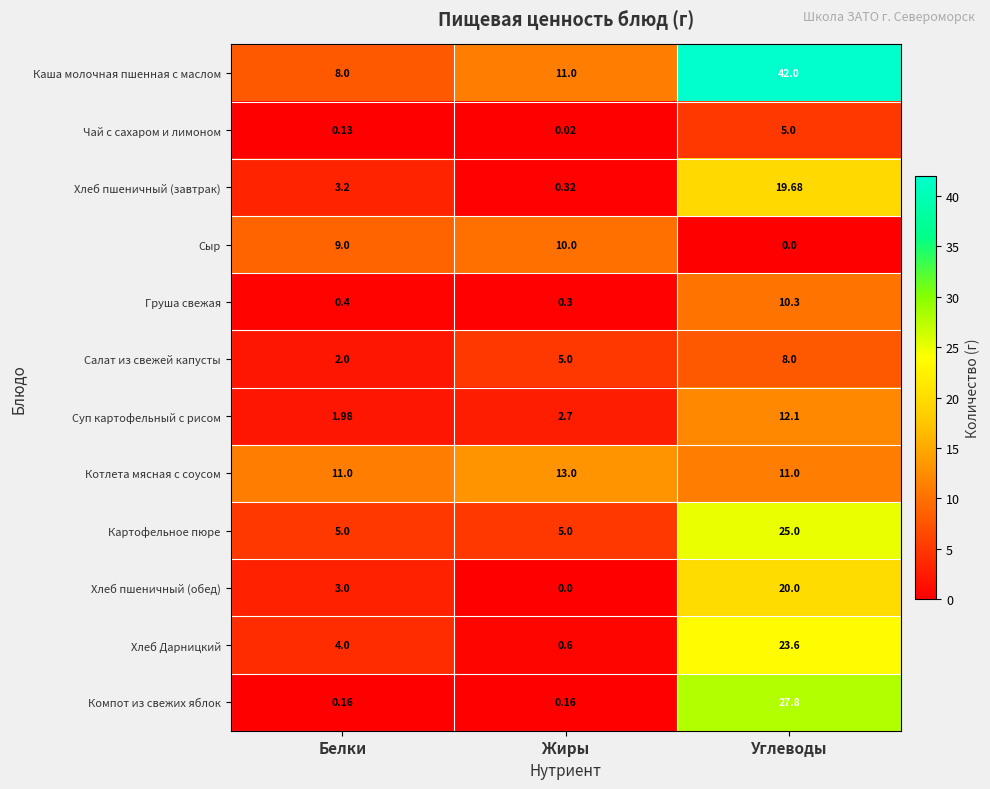

List the series in order of their peak value, lowest first.

Чай с сахаром и лимоном, Салат из свежей капусты, Сыр, Груша свежая, Суп картофельный с рисом, Котлета мясная с соусом, Хлеб пшеничный (завтрак), Хлеб пшеничный (обед), Хлеб Дарницкий, Картофельное пюре, Компот из свежих яблок, Каша молочная пшенная с маслом